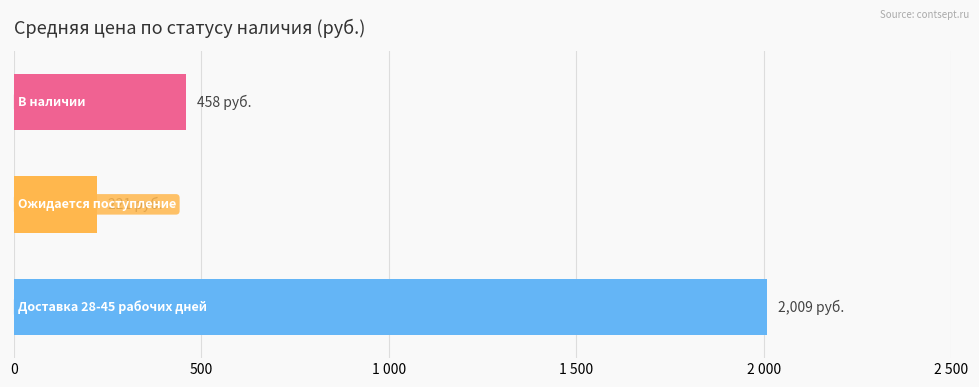

List the series in order of their peak value, lowest first.

Ожидается поступление, В наличии, Доставка 28-45 рабочих дней